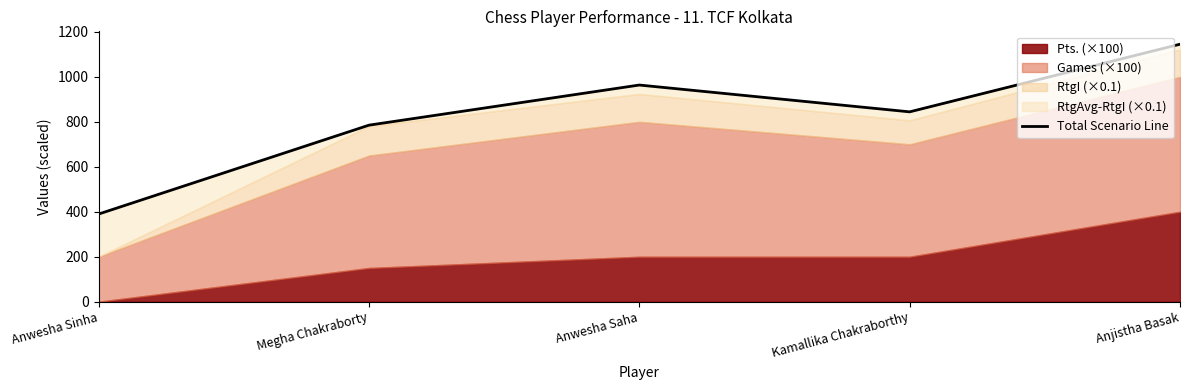

What is the difference between the maximum and minimum values?

755.1